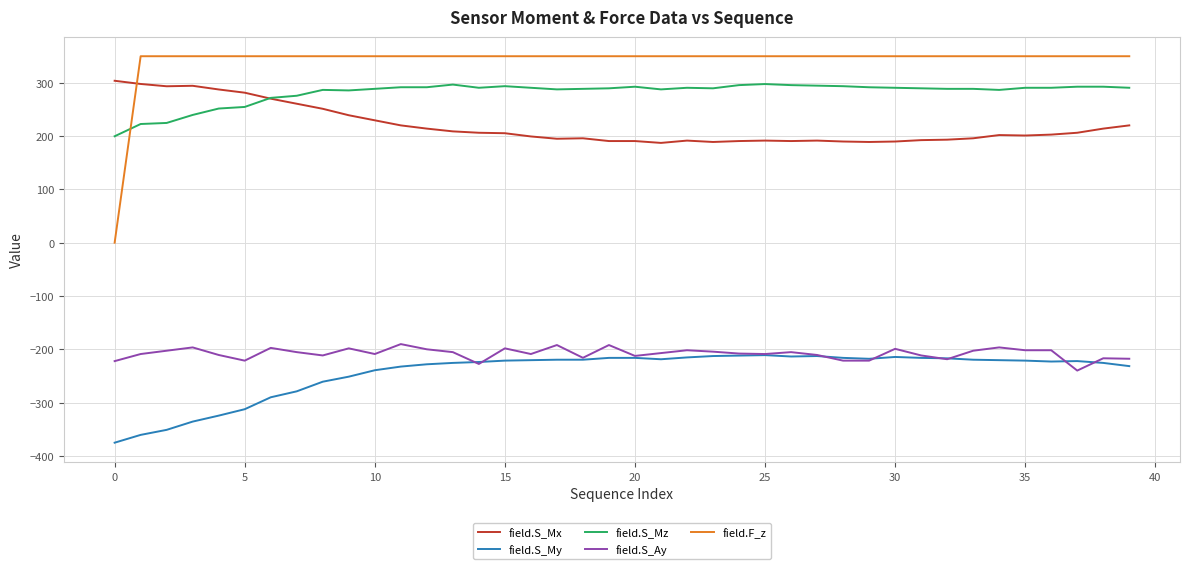

Which series has the largest total across all categories?

field.F_z